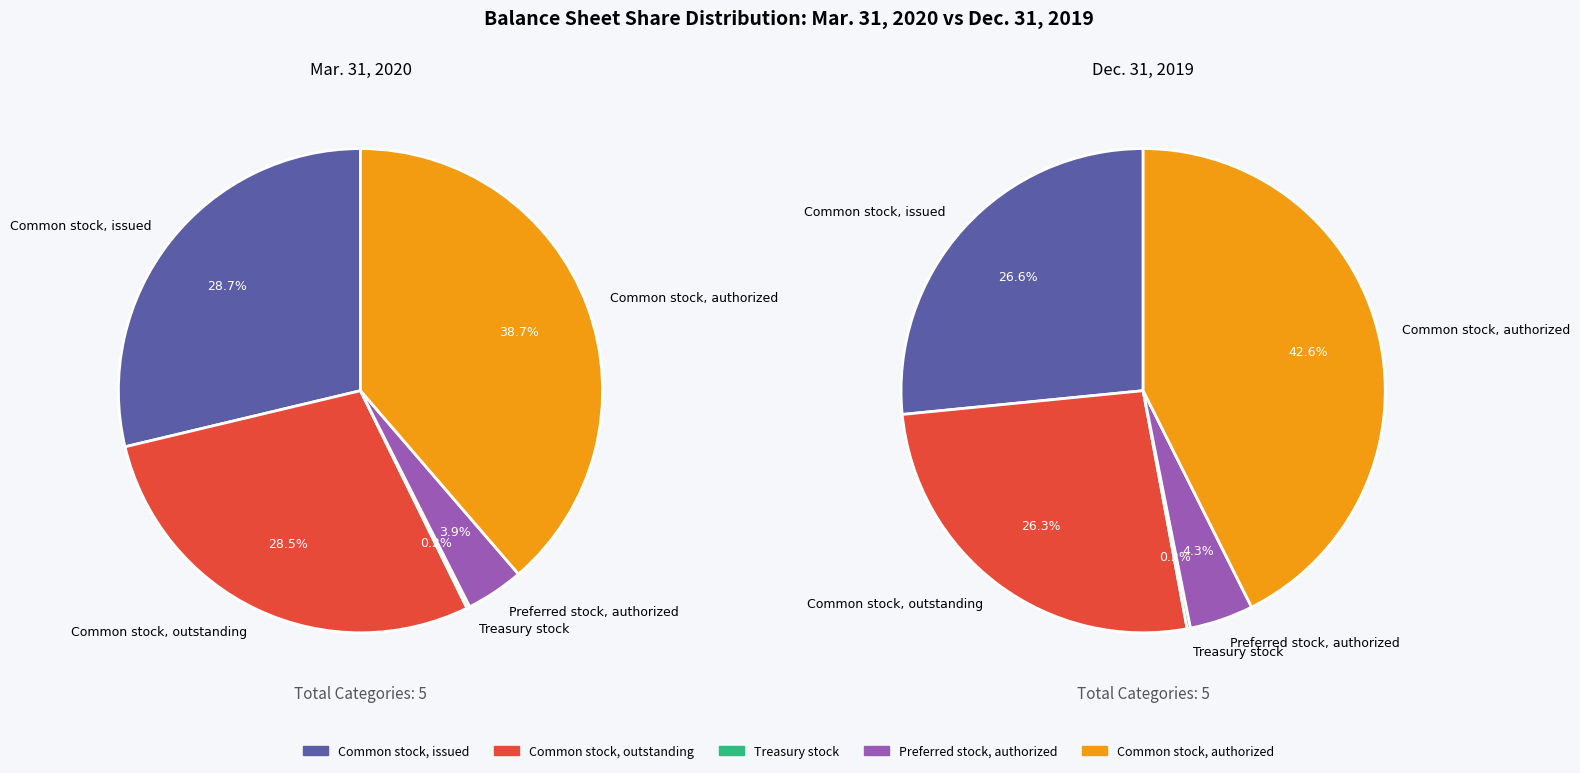

What percentage is NOT represented by Treasury stock?

99.8%